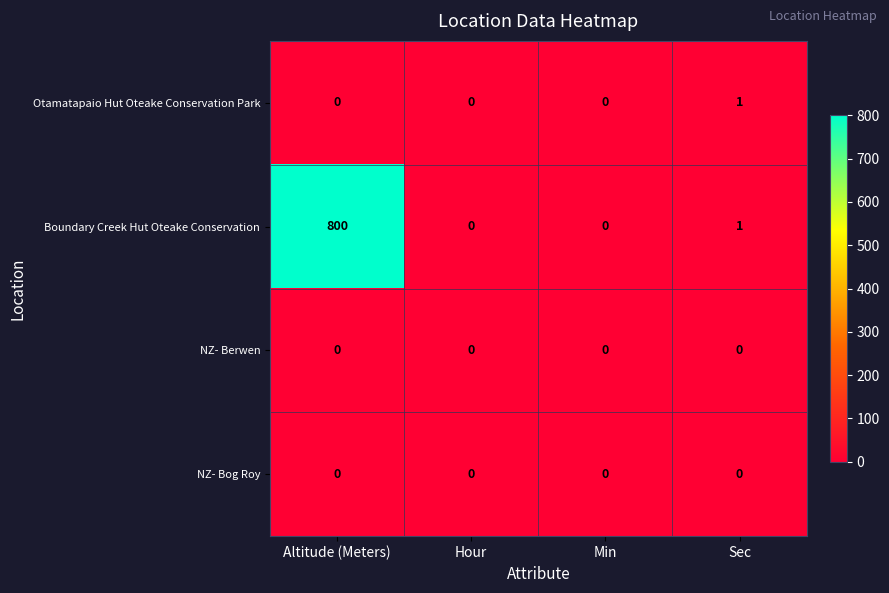

Which series has the widest spread of values?

Boundary Creek Hut Oteake Conservation